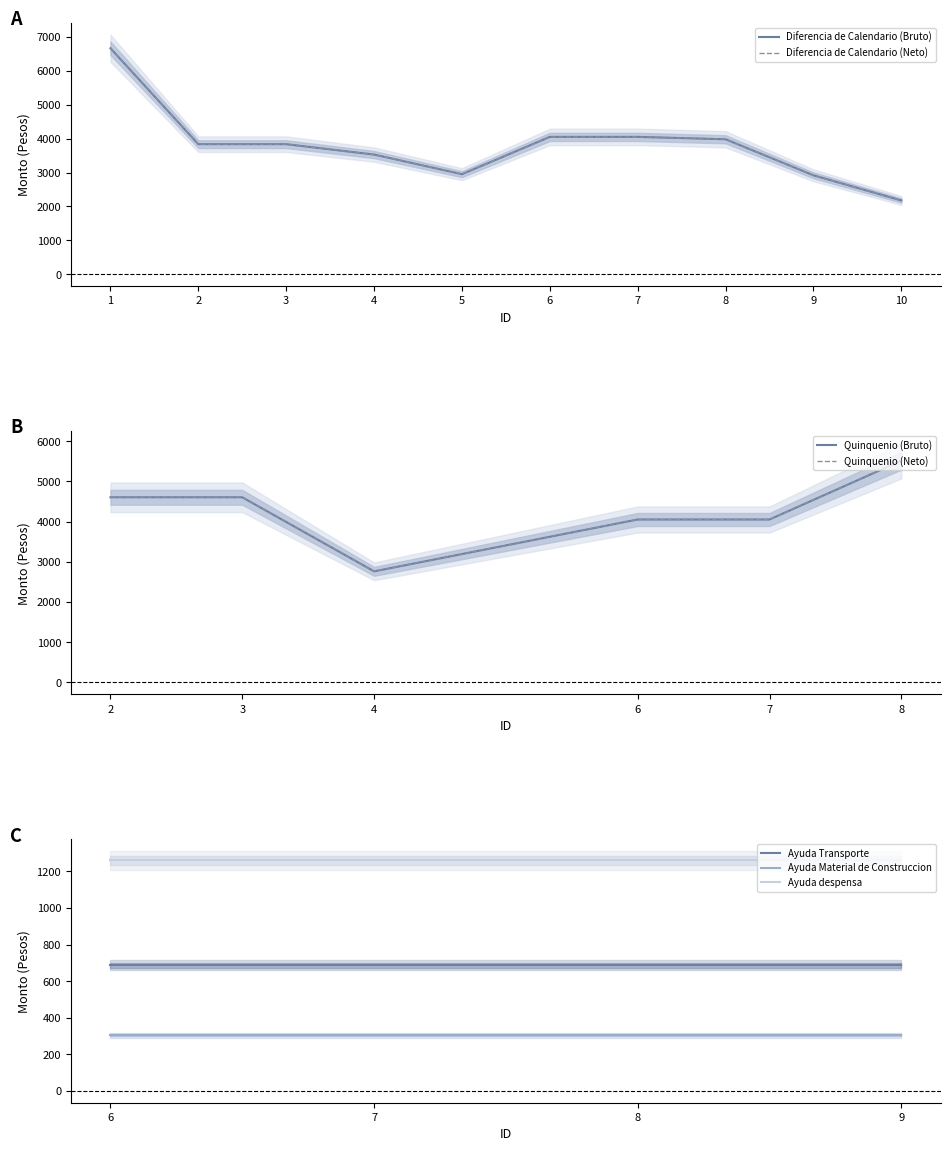

True or false: Diferencia de Calendario (Neto) and Diferencia de Calendario (Bruto) cross at least once.

False